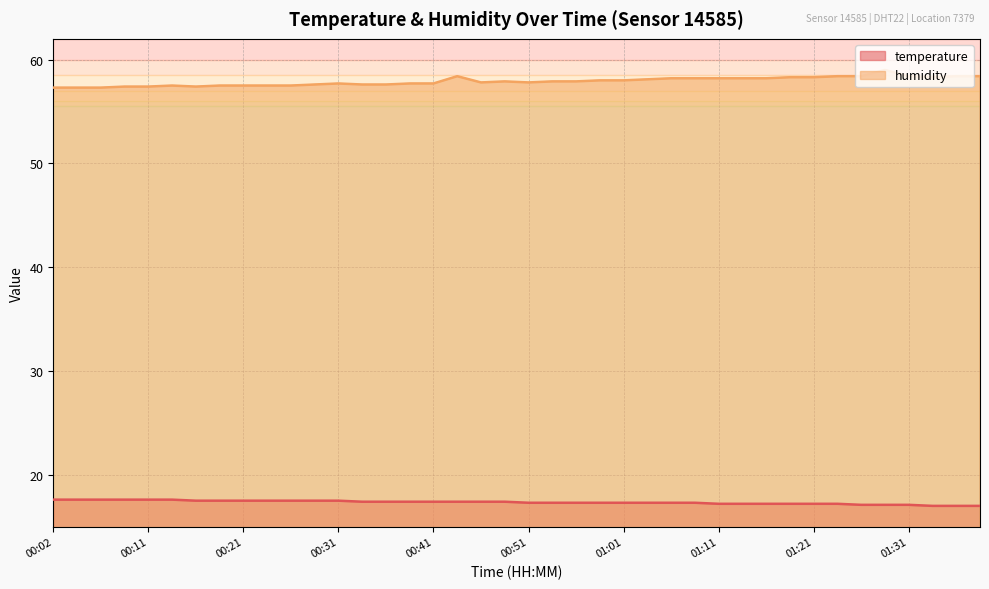

True or false: humidity has a value of 58.0 at 00:58.

True